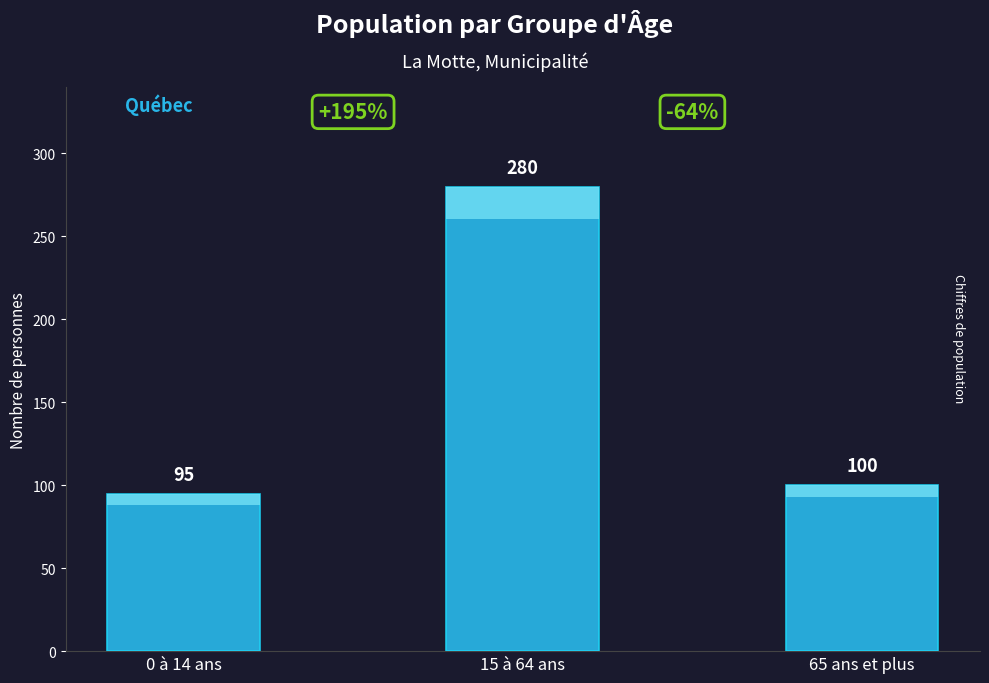

The chart shows a value of 430 at 15 à 64 ans. True or false?

False